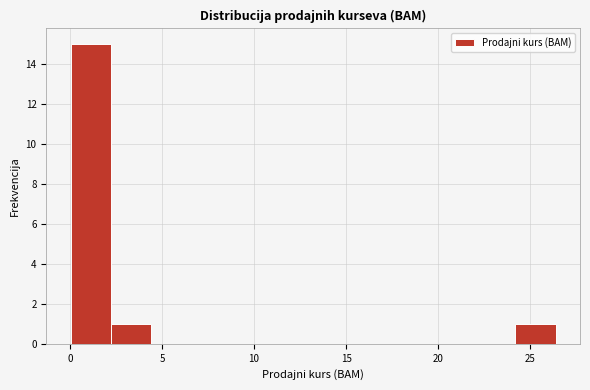

What is the height of the bar covering 0.0 to 2.0 on the x-axis? Neither the bar edges nor the heights are printed on the chart, so give them approximately, as read against the axes.

15